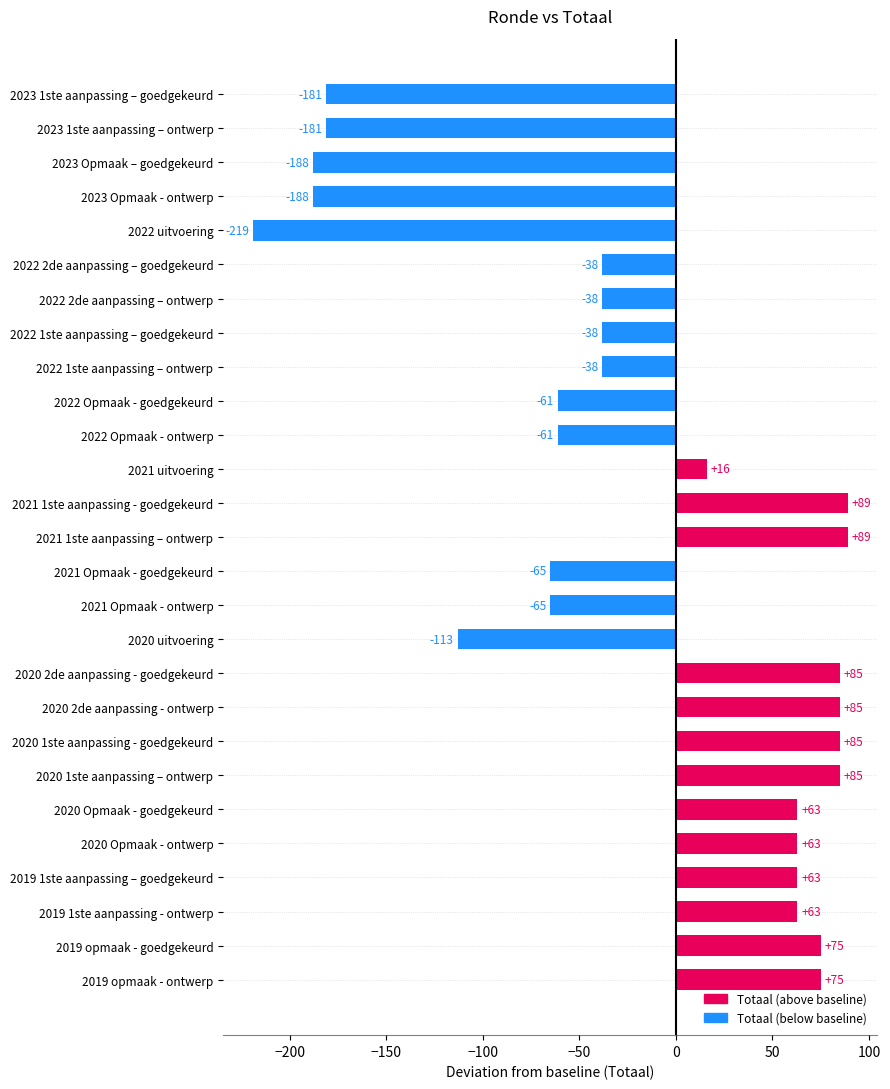

What value does the data have at 2022 Opmaak - ontwerp?

-61